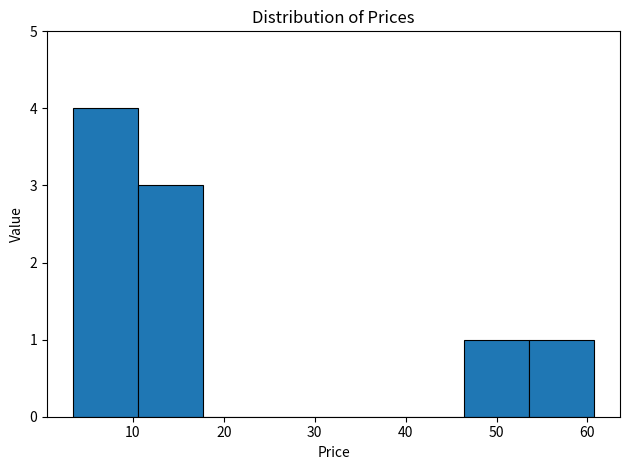

Reading left to right, list every bar in this chart as the range it spans on the x-axis followed by its height. Neither the bar edges nor the heights are printed on the chart, so give them approximately, as read against the axes.

3 to 11: 4
11 to 18: 3
18 to 25: 0
25 to 32: 0
32 to 39: 0
39 to 46: 0
46 to 54: 1
54 to 61: 1